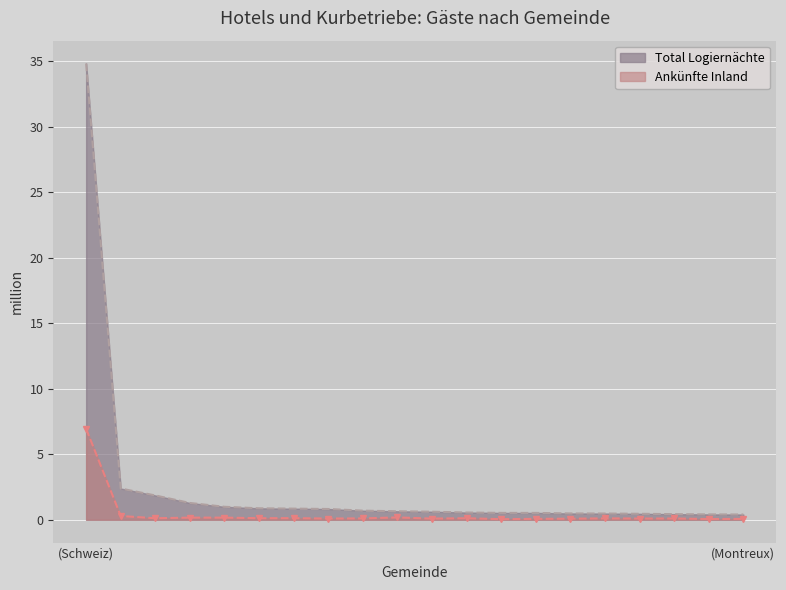

At which category does Ankünfte Inland reach its first local valley?

Genève